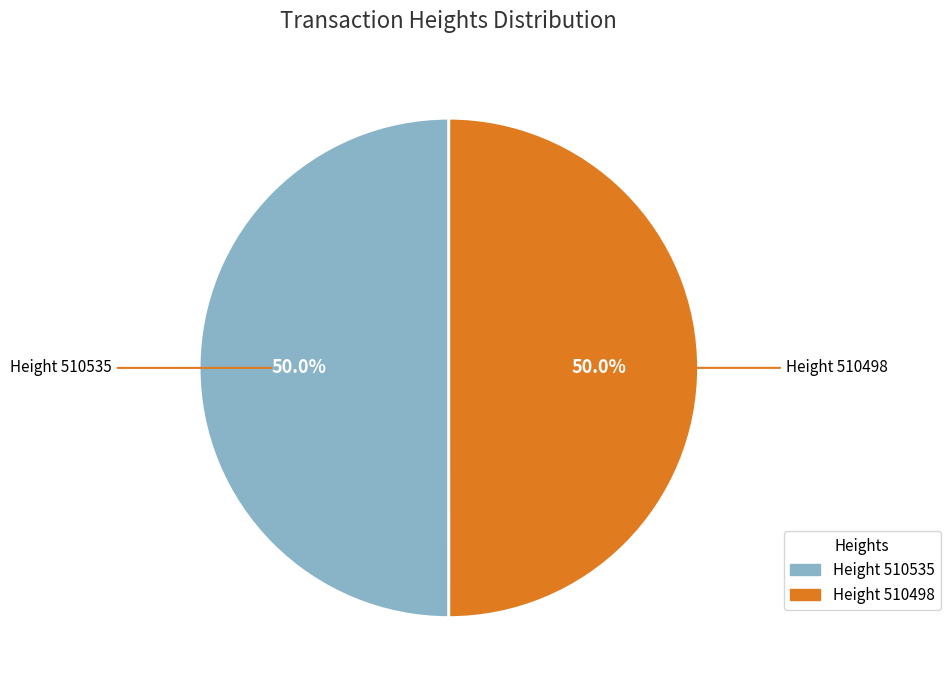

How many segments does this pie chart have?

2